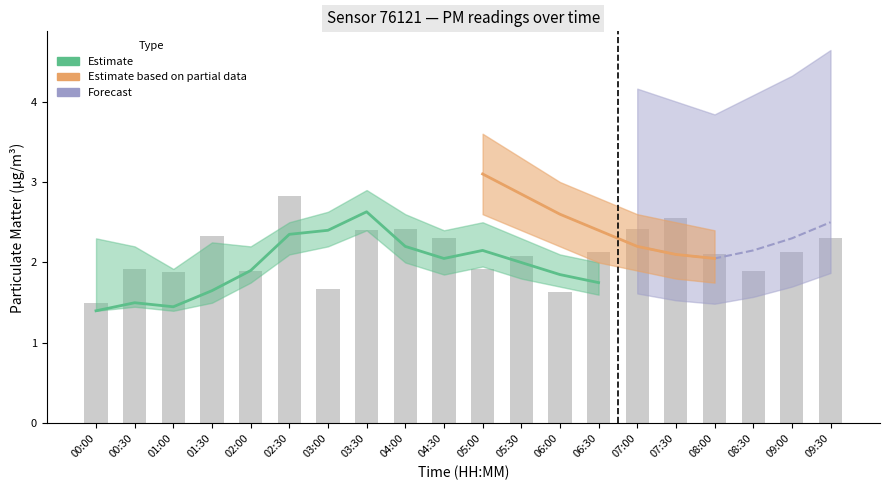

What is the value of the 13th bar from the left?

1.6